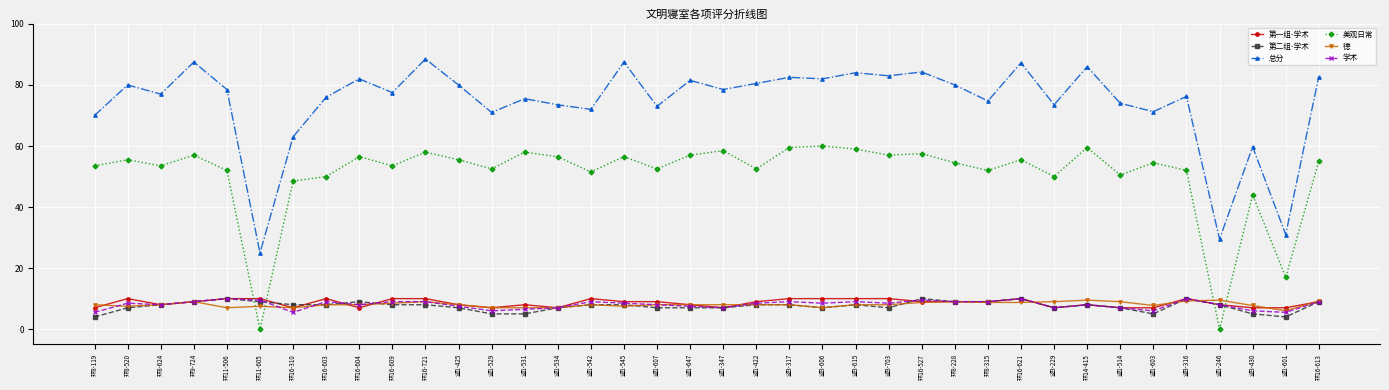

True or false: 总分 and 第二组-学术 intersect in this chart.

False